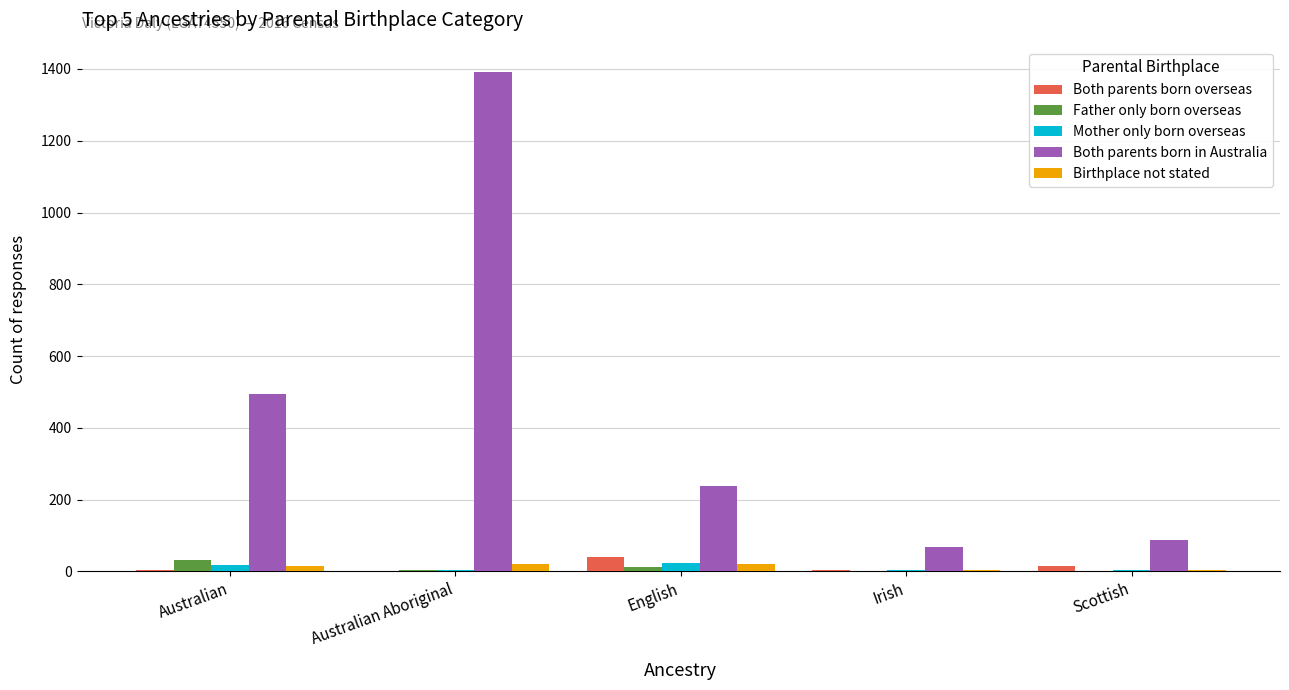

At which category is the sum across all series the highest?

Australian Aboriginal